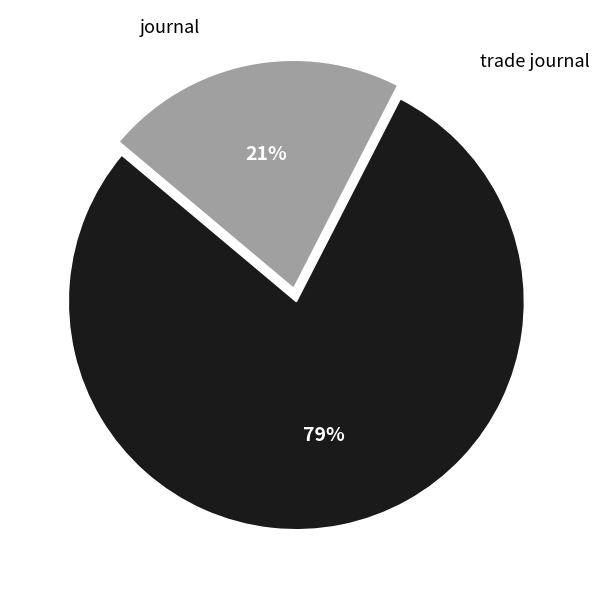

To the nearest percent, what is the average slice percentage?

50%